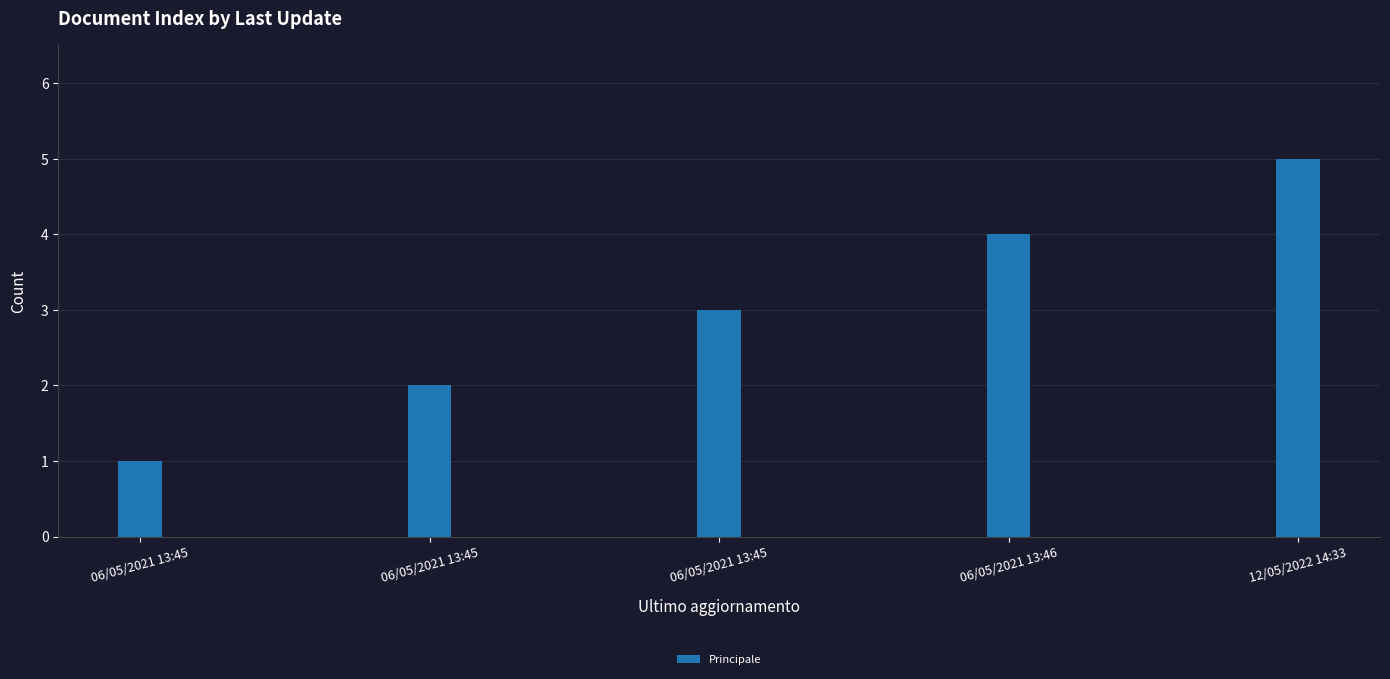

True or false: the data shows 1 at 06/05/2021 13:45.

False